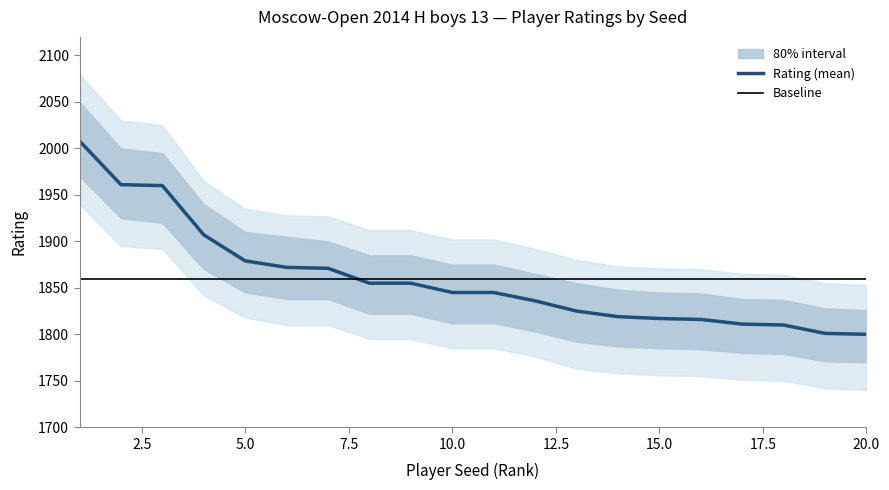

The value of Rating (mean) at 10.0 is 3066.4. True or false?

False